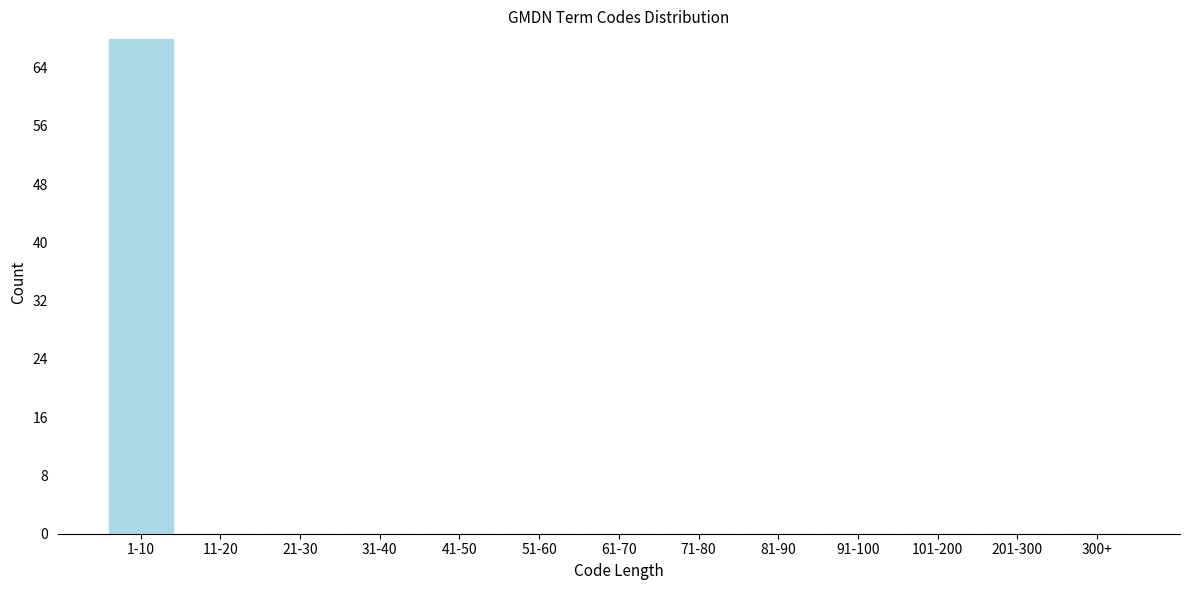

Reading left to right, what are all the values shown in this chart?

1-10=68	11-20=0	21-30=0	31-40=0	41-50=0	51-60=0	61-70=0	71-80=0	81-90=0	91-100=0	101-200=0	201-300=0	300+=0